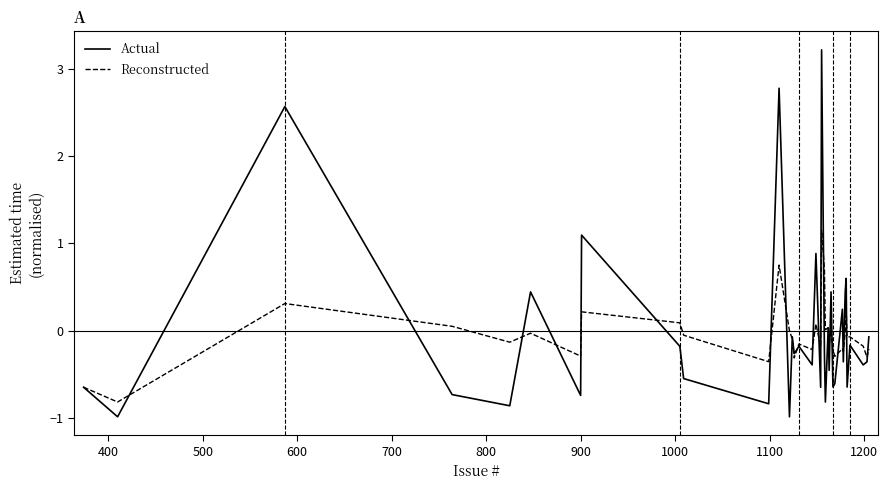

Which series has the widest spread of values?

Actual